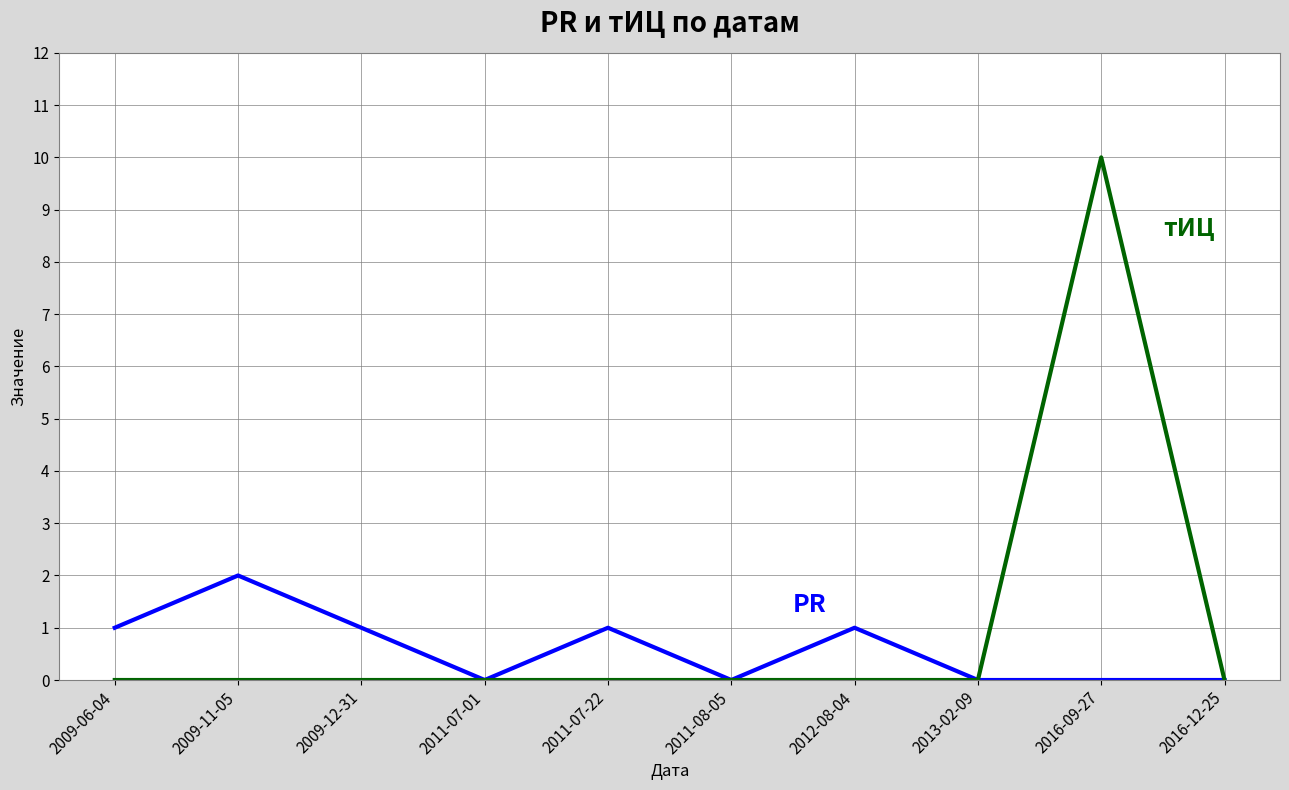

Count the number of data series in this chart.

2